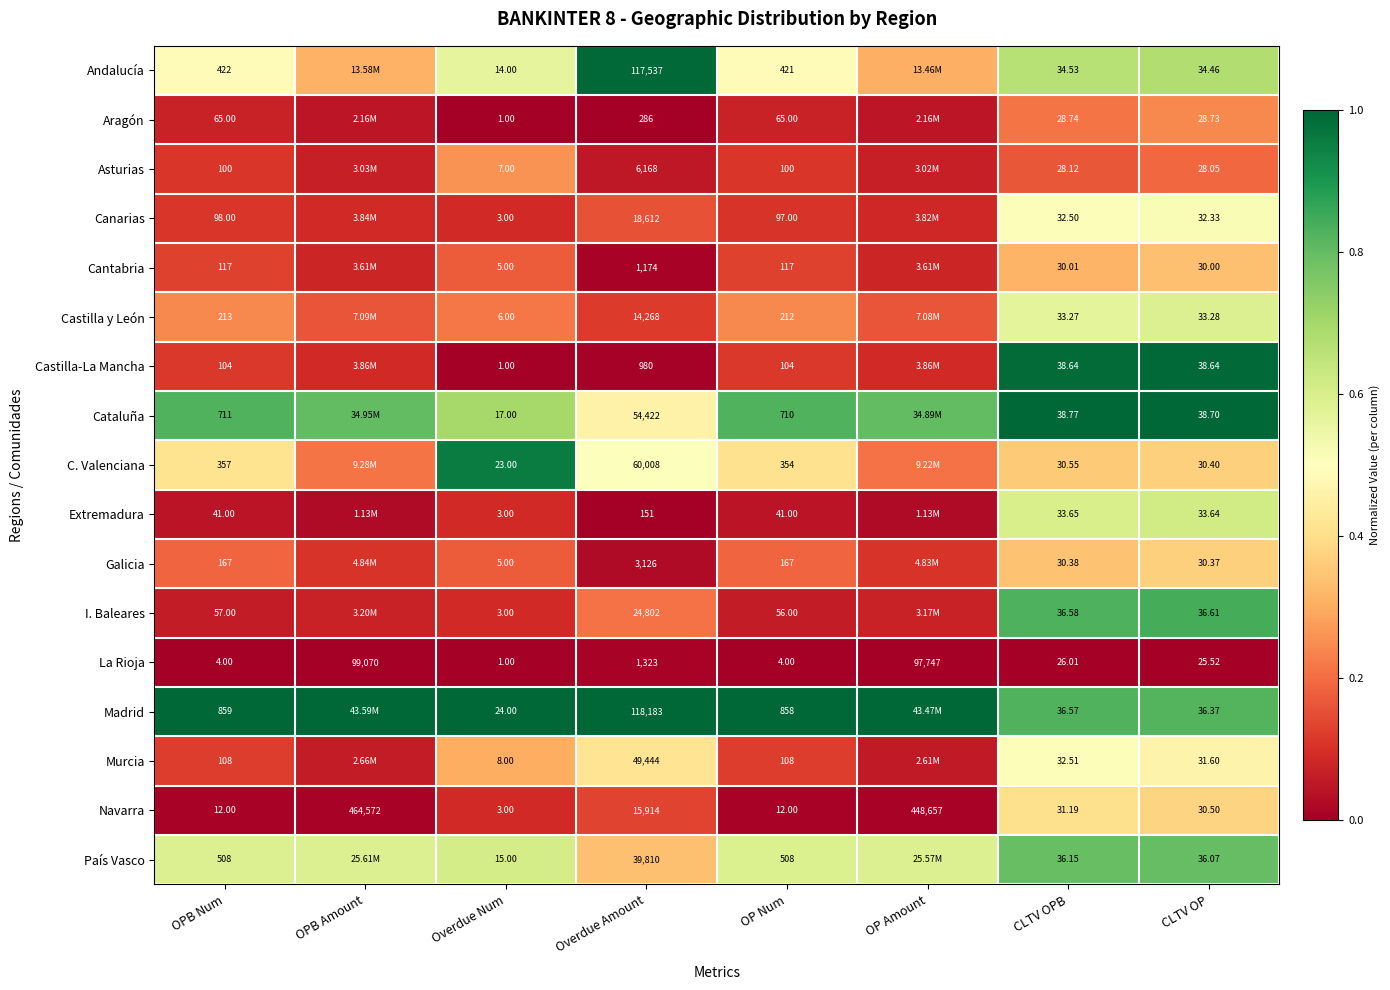

What is the difference between the highest and lowest values at OP Num?

854.0